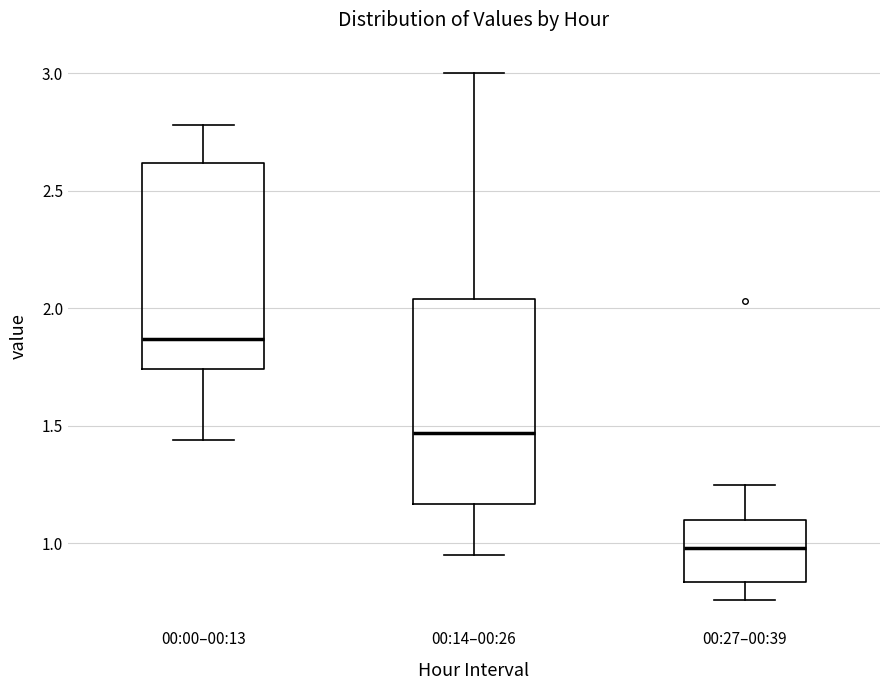

Where does the lower whisker of the box for 00:14–00:26 end on the y-axis? The values are not printed on the chart, so give them approximately, as read against the axis.

0.95